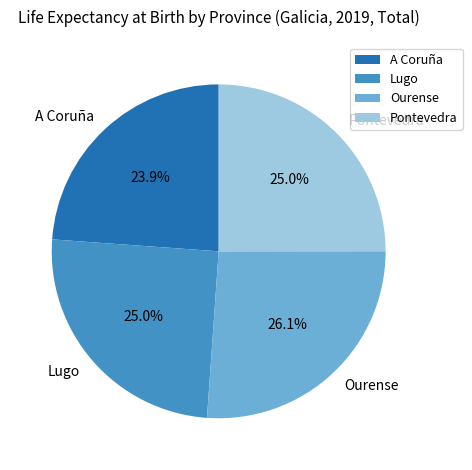

To the nearest percent, what portion does A Coruña represent?

24%